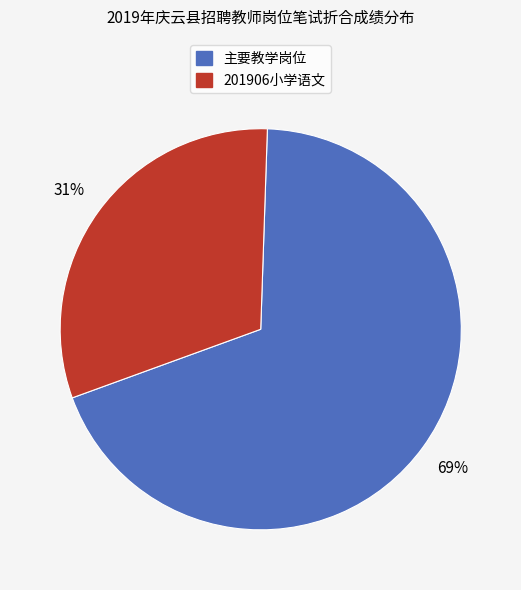

To the nearest percent, what is the difference between the largest and smallest slice percentages?

38%